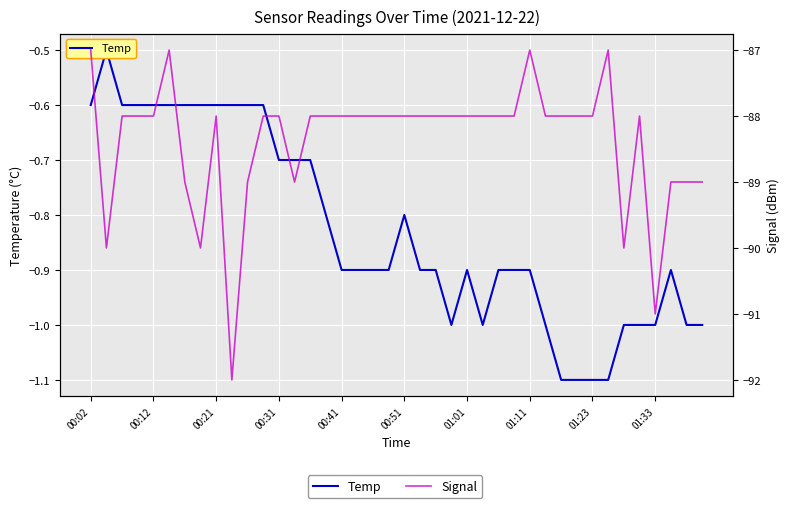

How many distinct data groups are displayed?

2